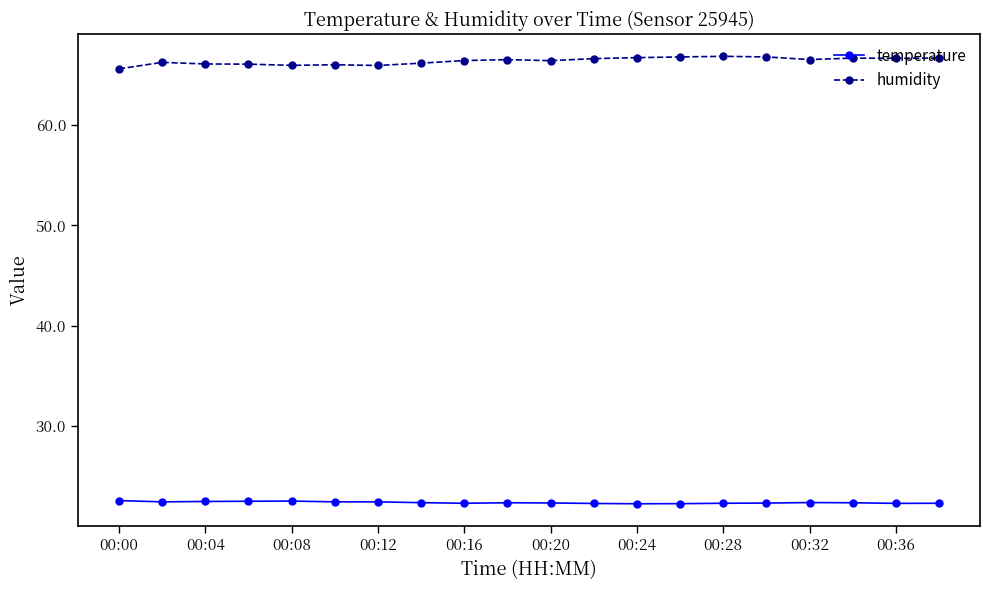

What is the average value of the temperature series?

22.4